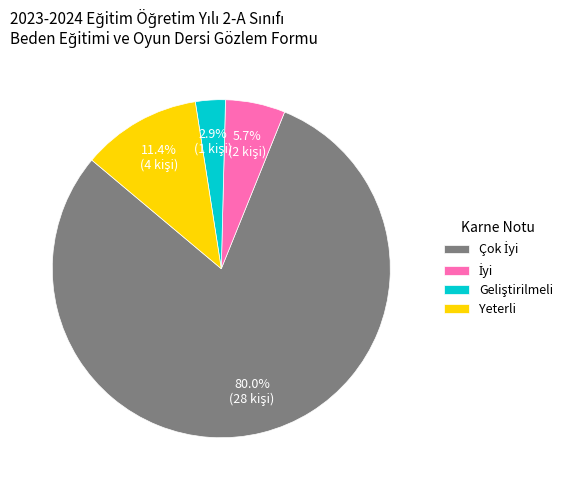

Is there a majority slice in this chart?

Yes